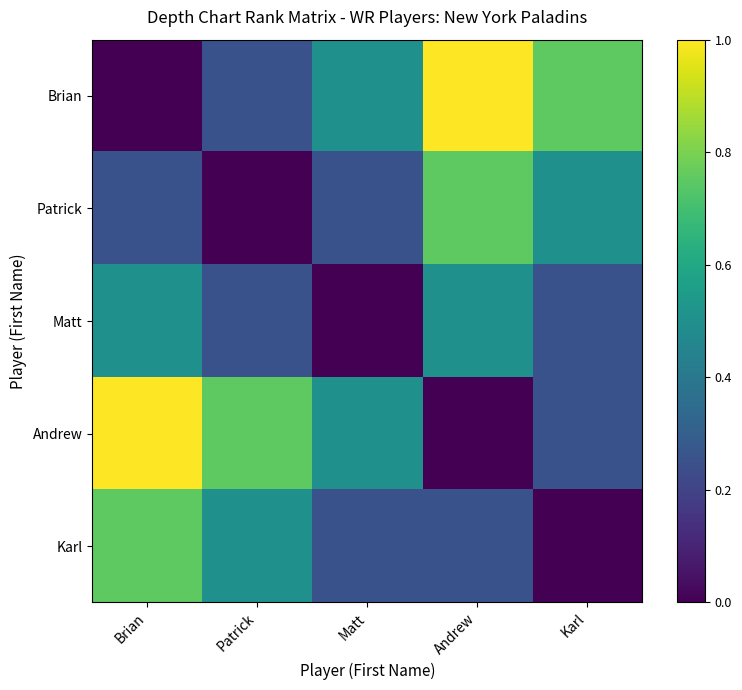

At which category is the sum across all series the highest?

Brian